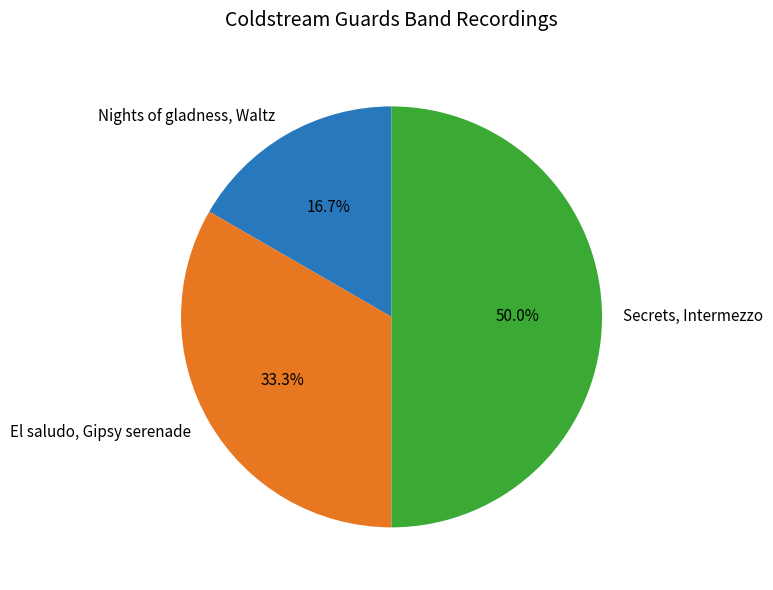

Is it true that Secrets, Intermezzo is 41% of the pie?

False